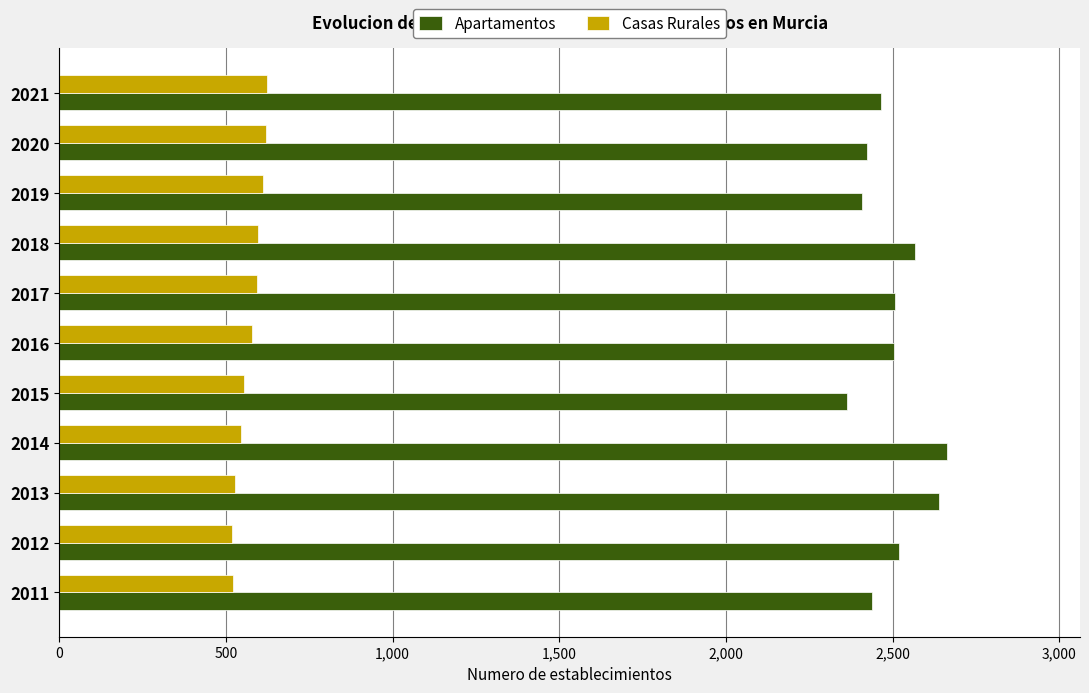

What are all the series names shown in the legend?

Apartamentos, Casas Rurales